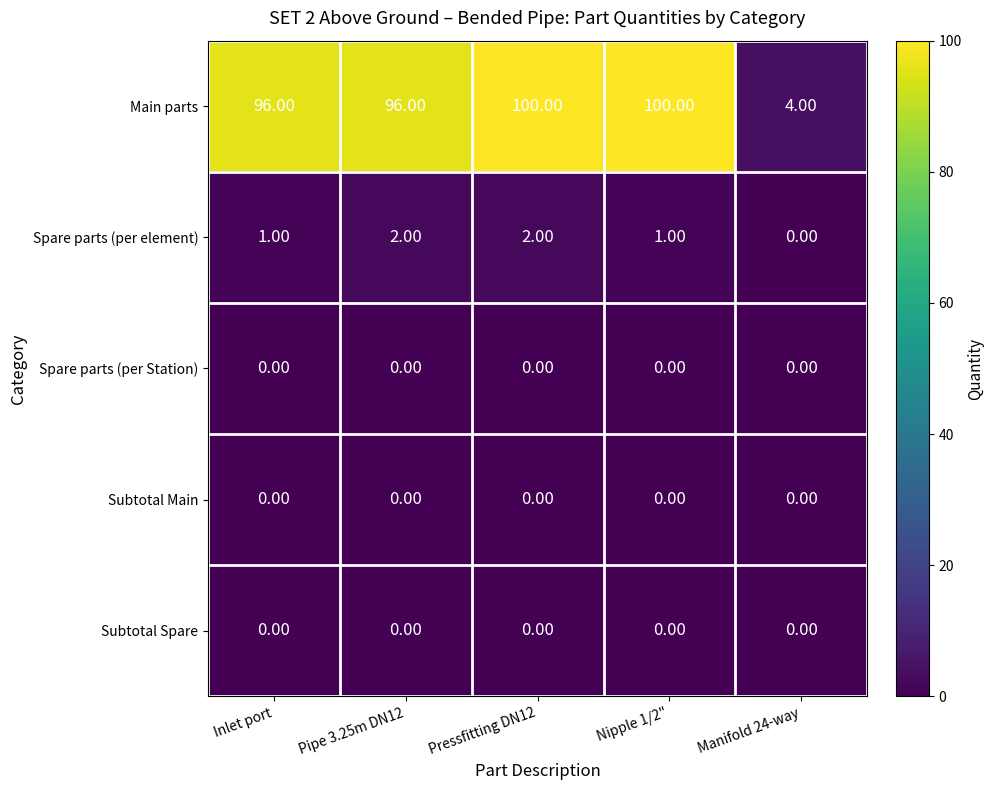

What is the sum of the Spare parts (per element) values at Inlet port and Pipe 3.25m DN12?

3